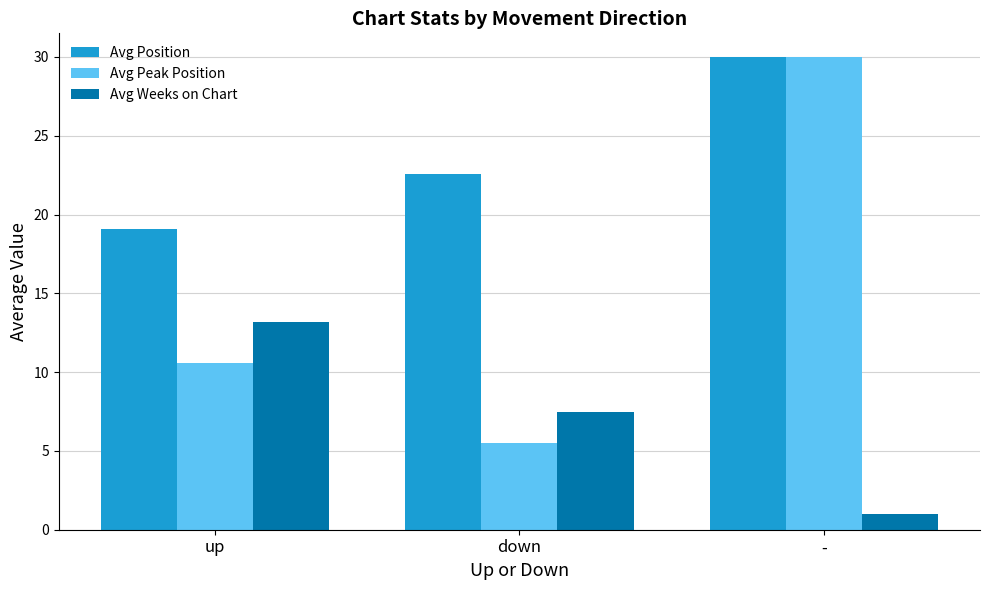

Between up and -, which series saw the biggest shift?

Avg Peak Position